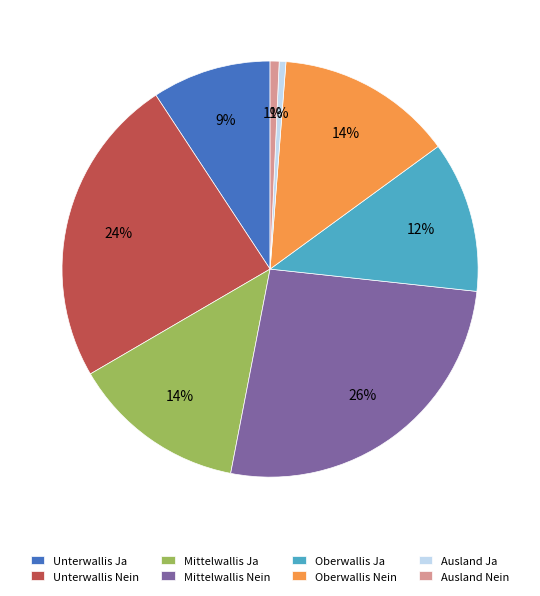

What is the ratio of the value at Oberwallis Nein to the value at Mittelwallis Ja?

1.0